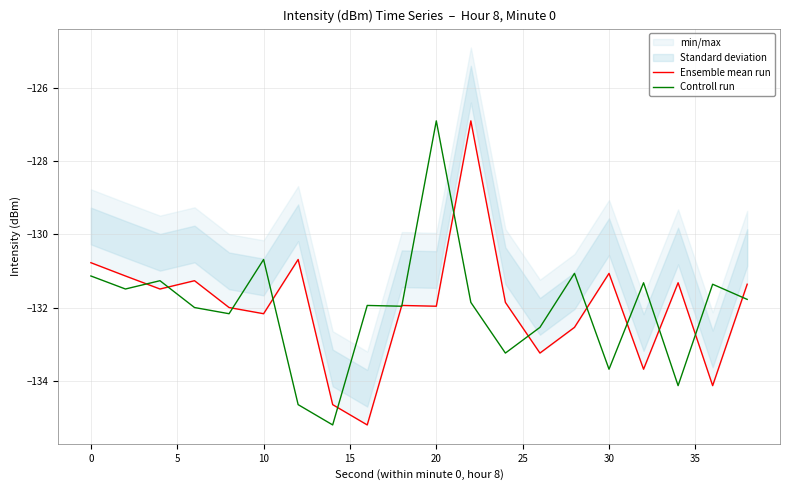

Which category has the highest value in the Controll run series?

20